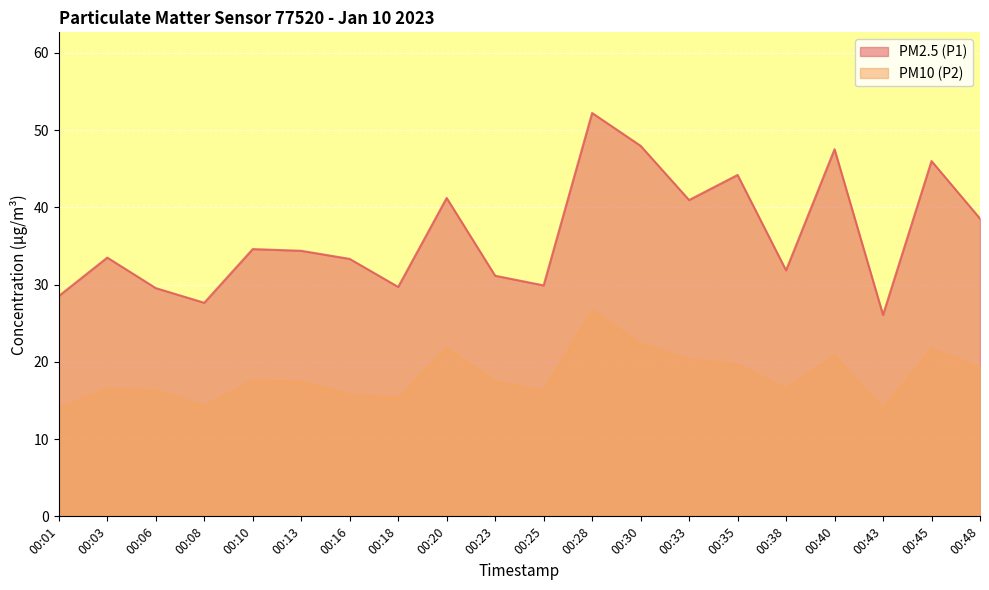

True or false: PM2.5 (P1) and PM10 (P2) cross at least once.

False